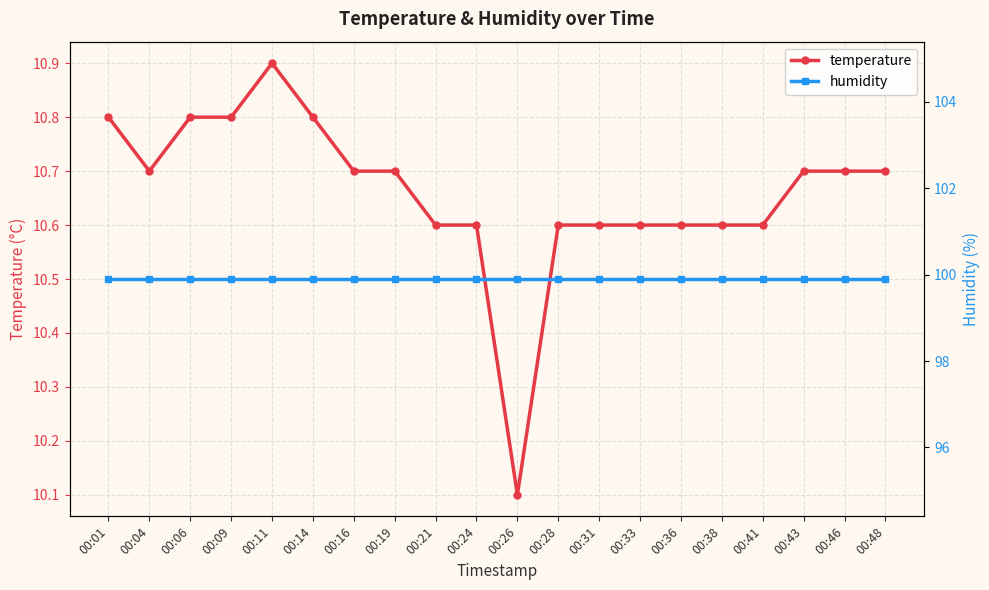

True or false: humidity and temperature intersect in this chart.

False